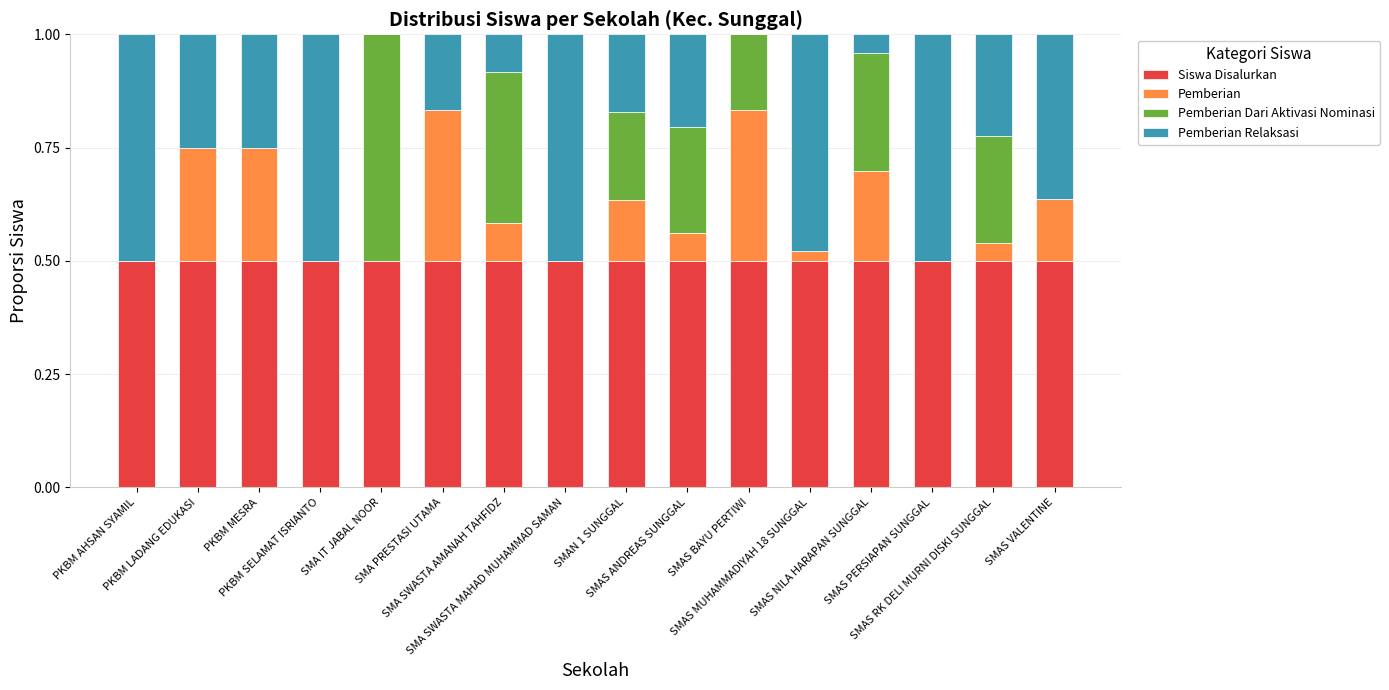

The Pemberian Dari Aktivasi Nominasi series shows 0.2 at SMAS ANDREAS SUNGGAL. True or false?

True